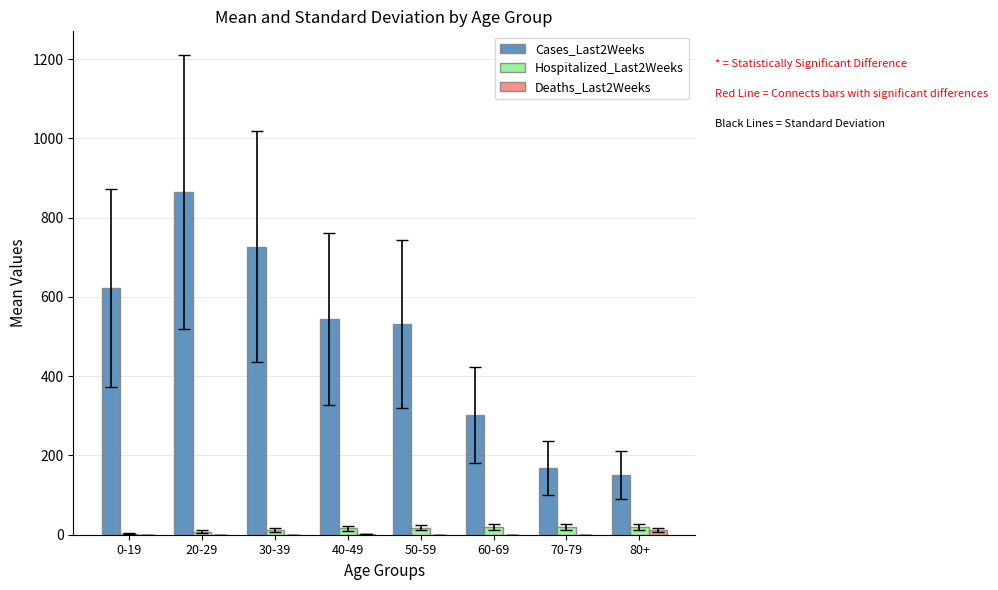

How many distinct data groups are displayed?

3